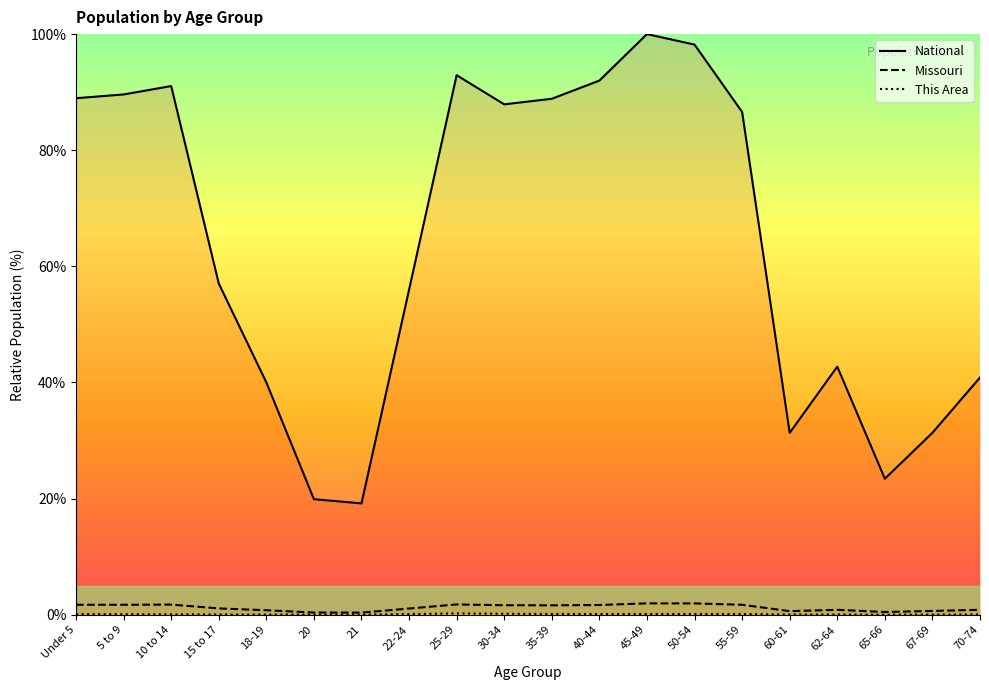

The value of Missouri at 67-69 is 0.7. True or false?

True